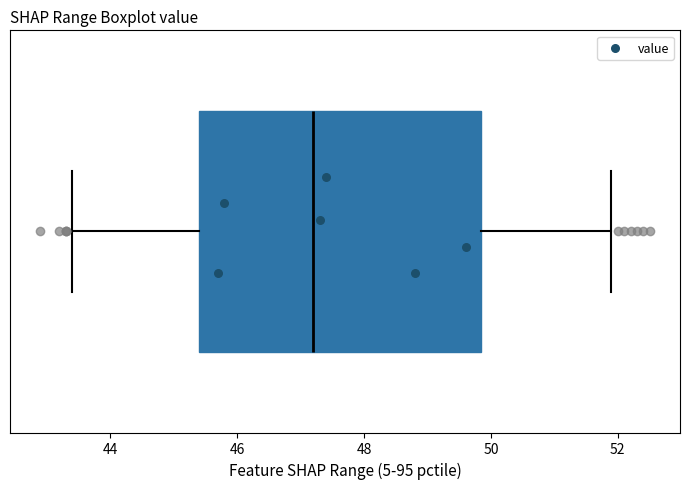

Read this box plot against the x-axis: the position of the median line, the range covered by the box, and the ends of both whiskers. The values are not printed on the chart, so give them approximately, as read against the axis.

median 47.2, box 45.4 to 49.8, whiskers 43.4 to 52.0